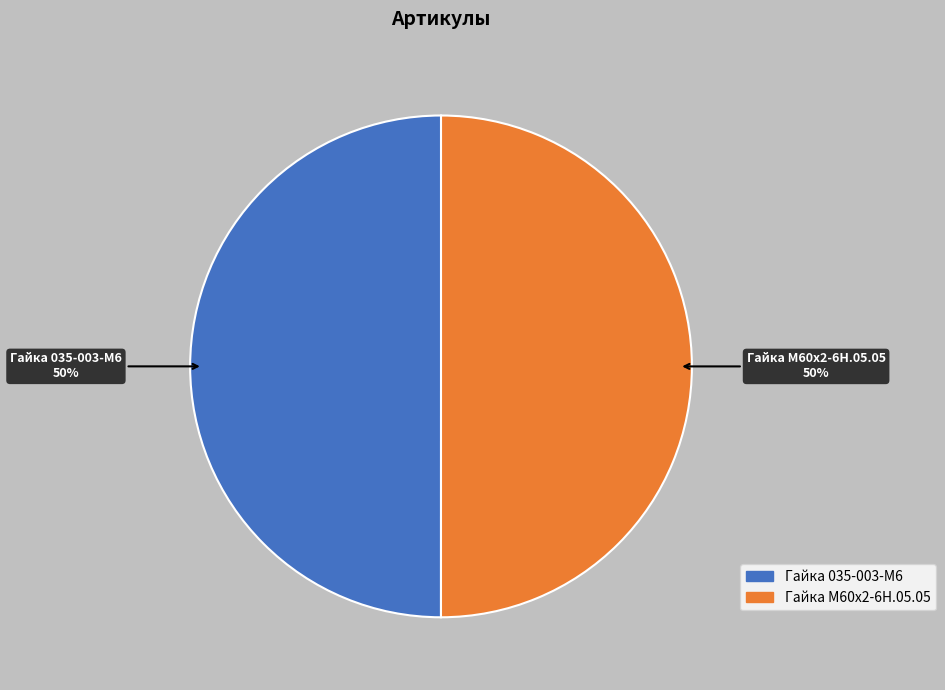

To the nearest percent, what portion does Гайка 035-003-М6 represent?

50%